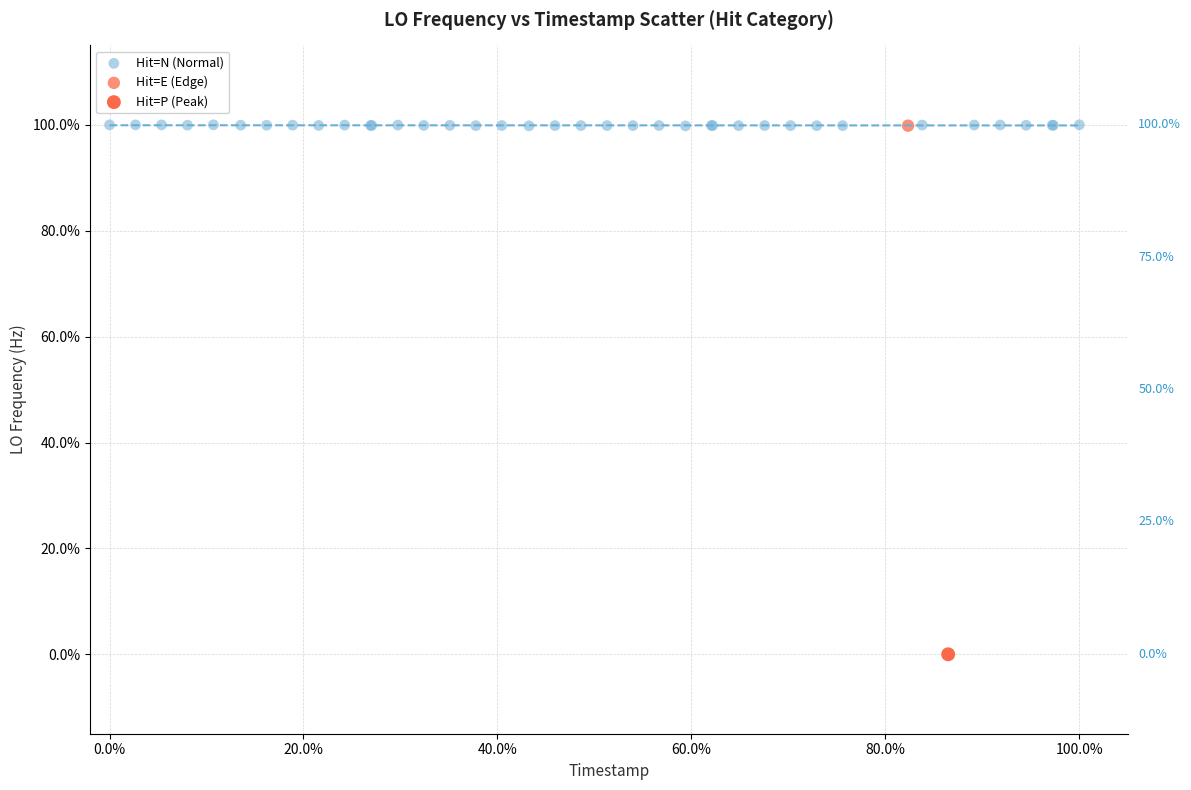

What are all the series names shown in the legend?

Hit=N (Normal), Hit=E (Edge), Hit=P (Peak)